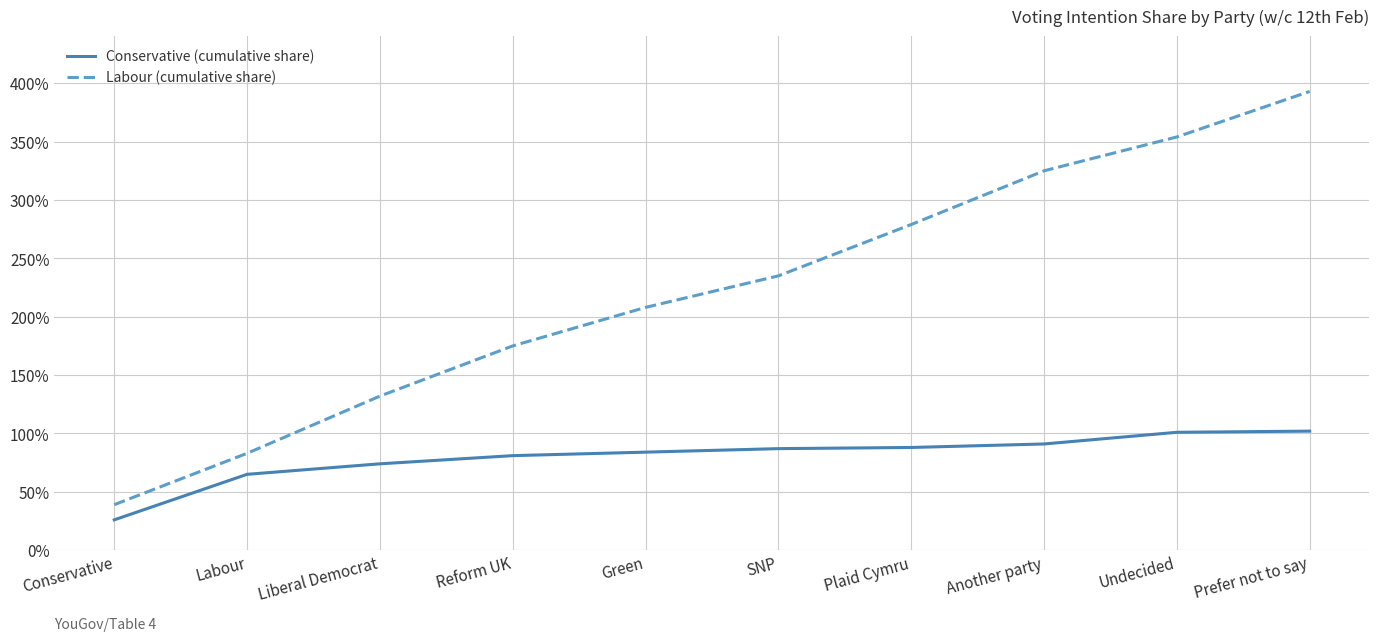

What is the value of the Labour (cumulative share) point at the 8th from the left?

3.2